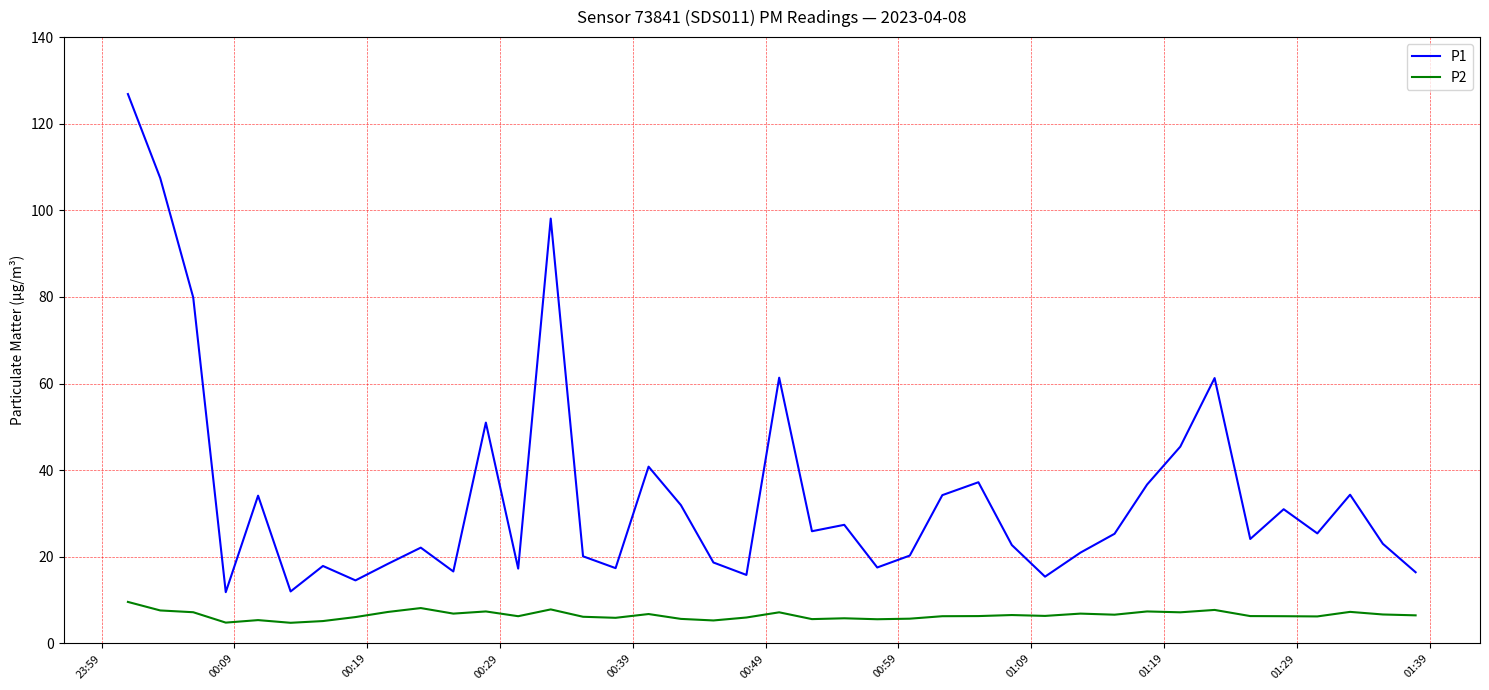

Rank the series by their maximum value, from highest to lowest.

P1, P2